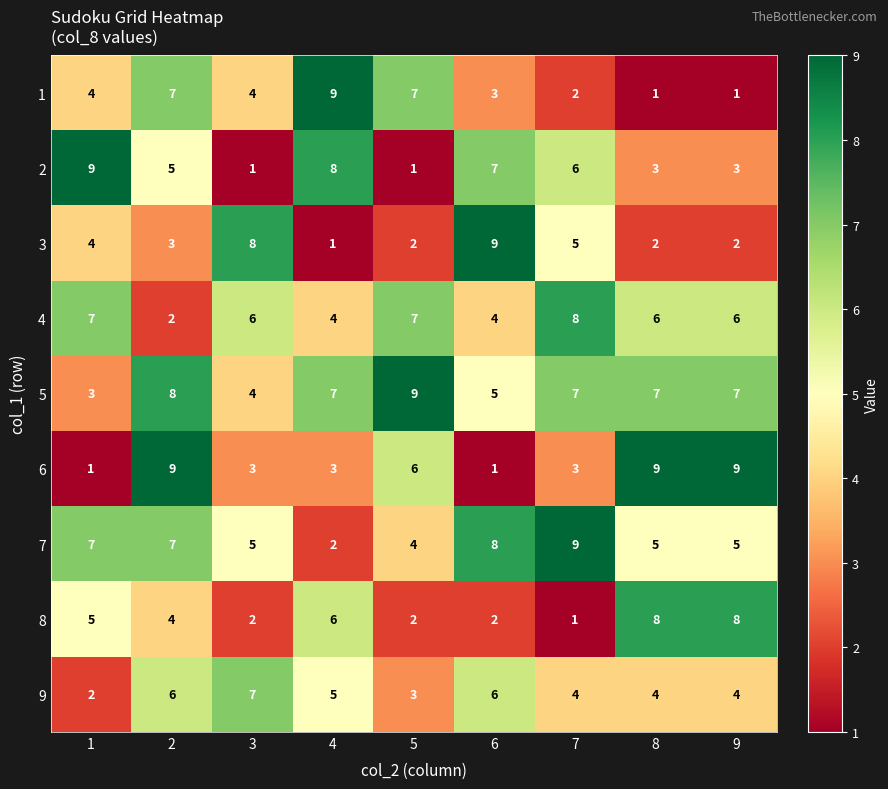

Rank the series at 4 from lowest to highest value.

3, 7, 6, 4, 9, 8, 5, 2, 1